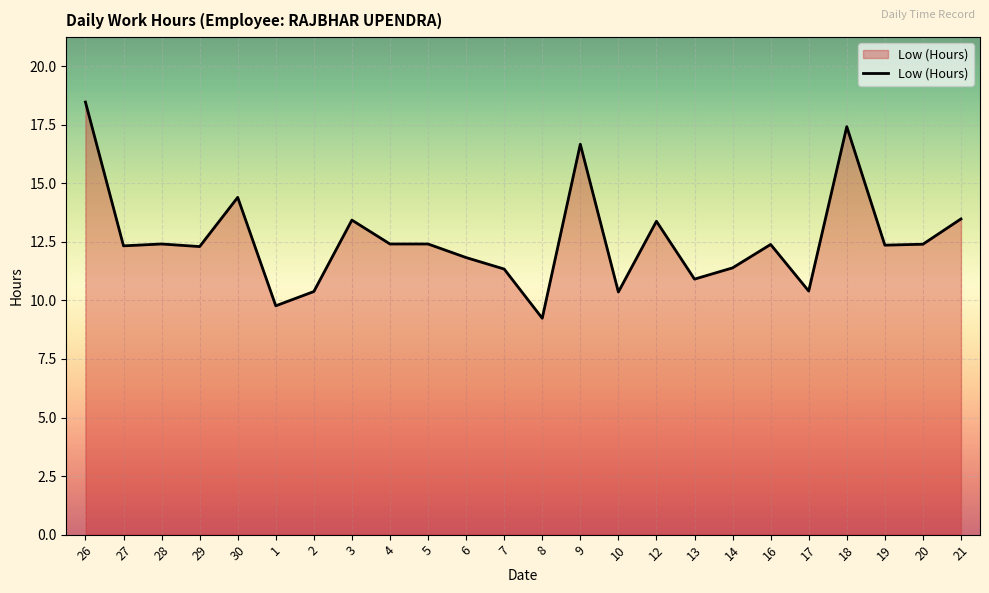

How many lines are shown in the chart?

1